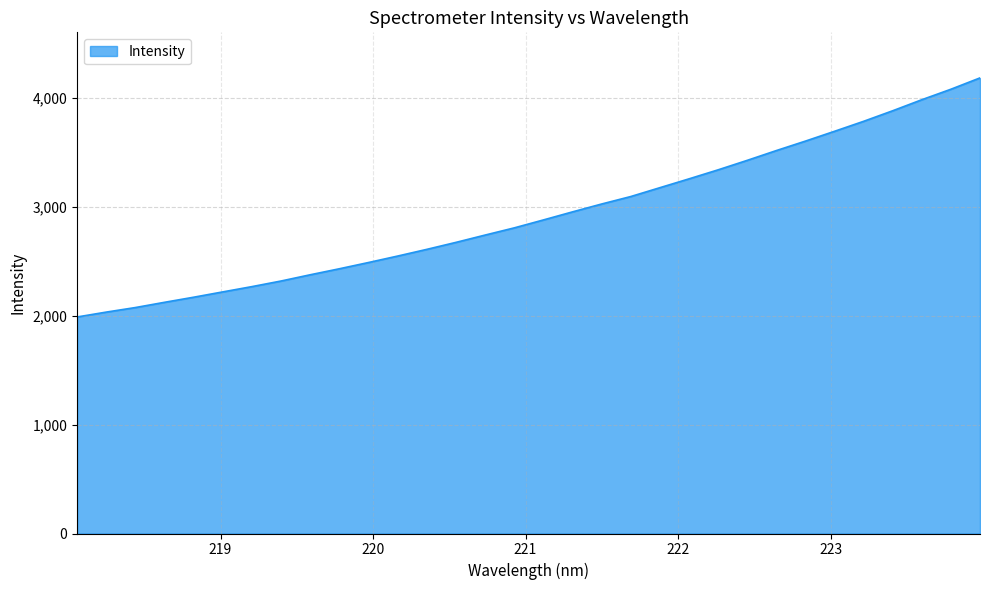

What is the minimum value shown in the chart?

1986.7